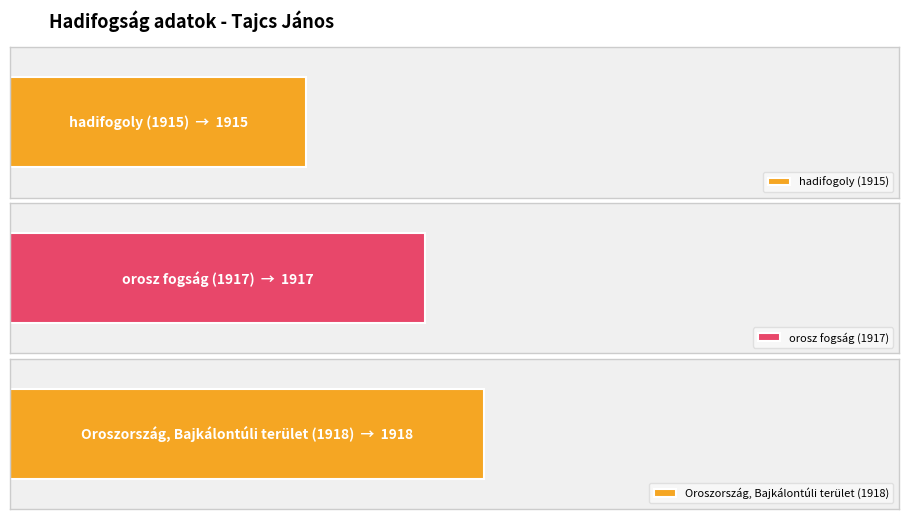

Reading left to right, list all the values displayed in this chart.

1915	1917	1918